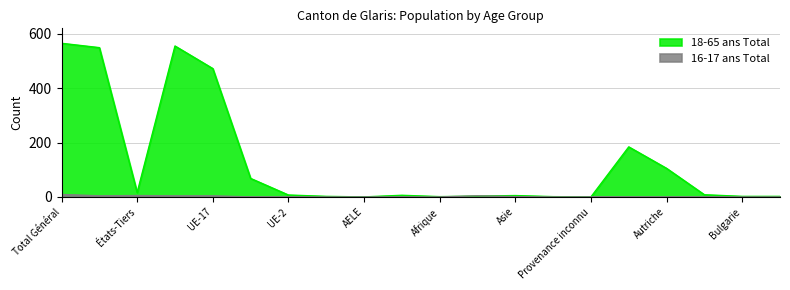

Between which two adjacent categories do 18-65 ans Total and 16-17 ans Total first intersect?

Afrique and Amérique